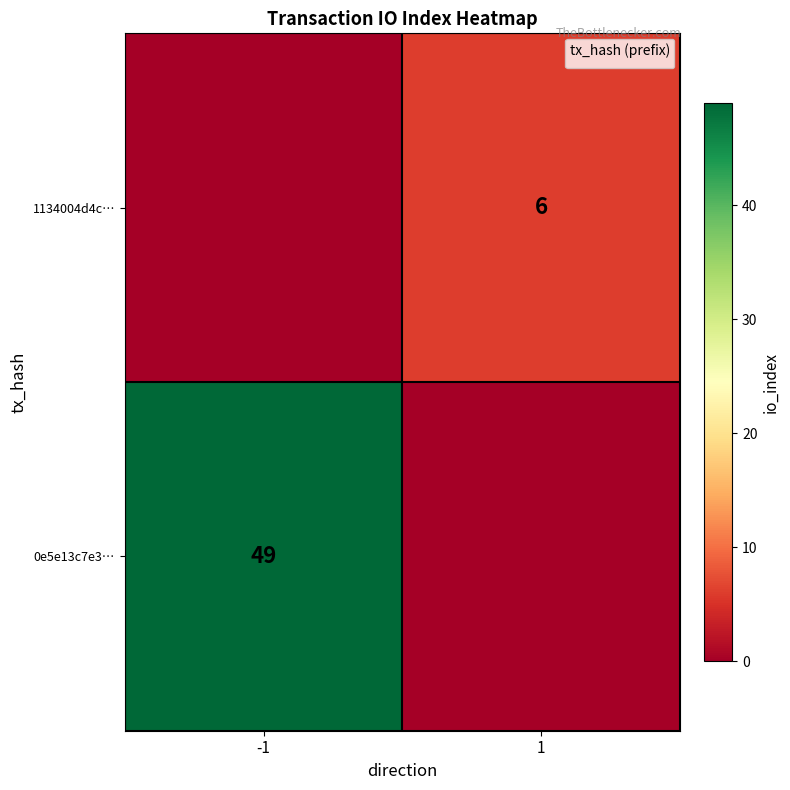

At which category does the chart reach its peak across all series?

1